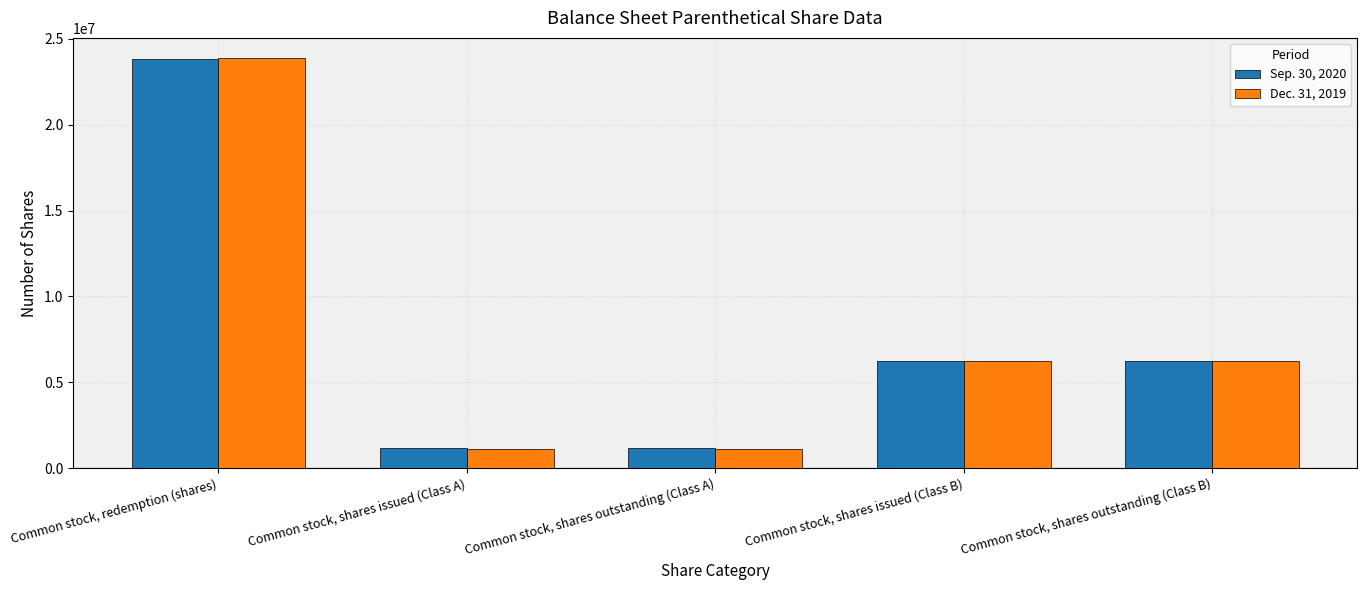

Between Common stock, redemption (shares) and Common stock, shares issued (Class B), which series saw the biggest shift?

Dec. 31, 2019